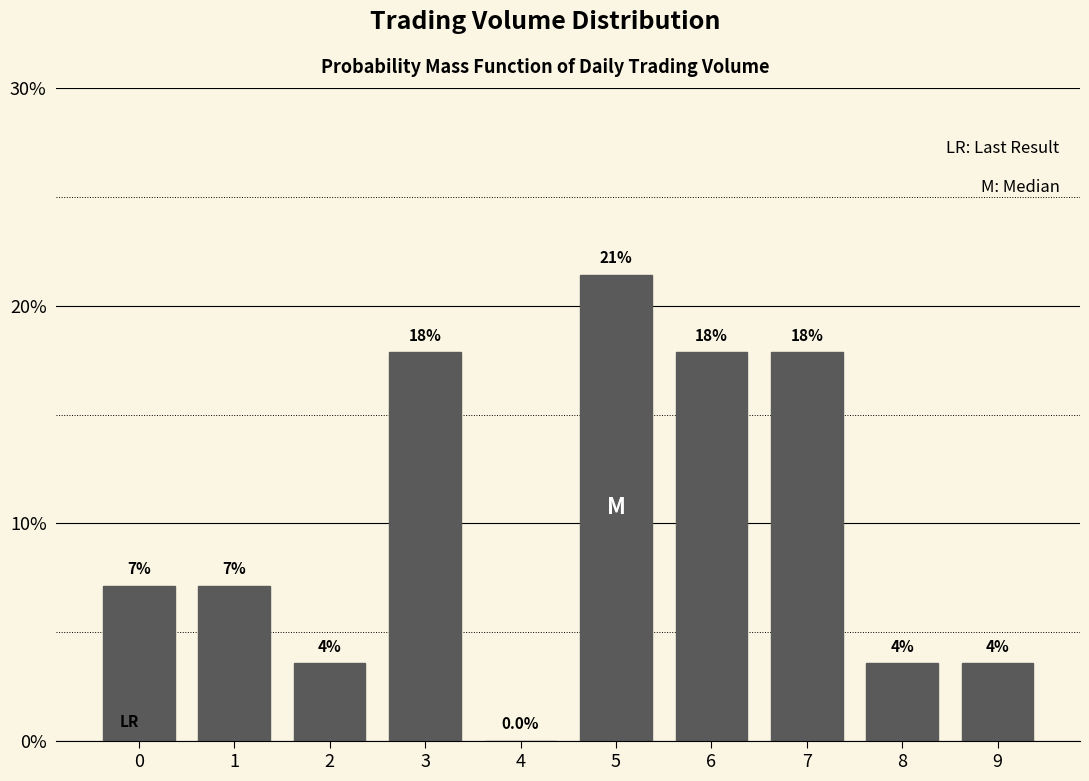

Are the bars horizontal?

No